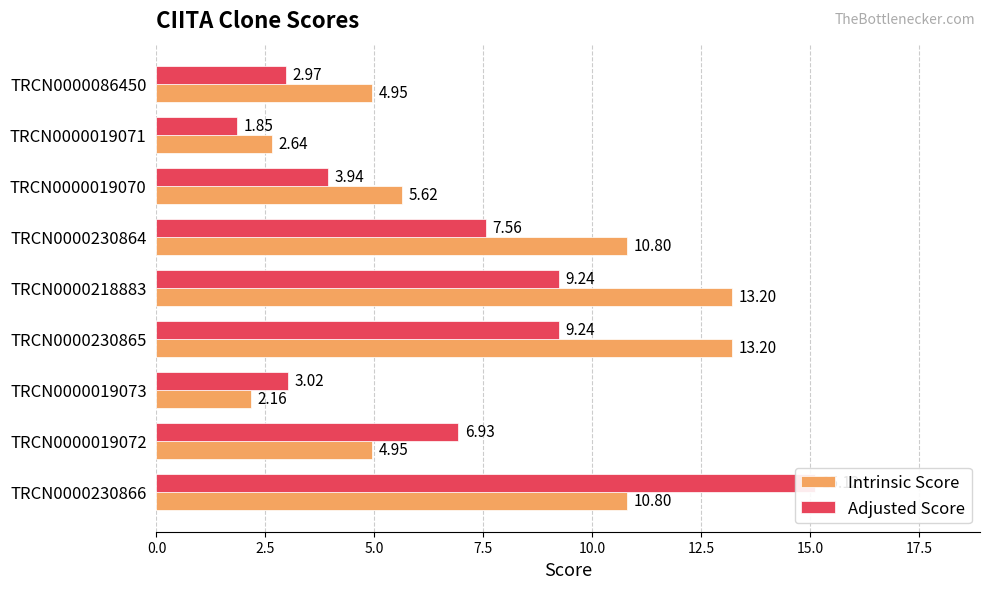

What is the average value of the Adjusted Score series?

6.7